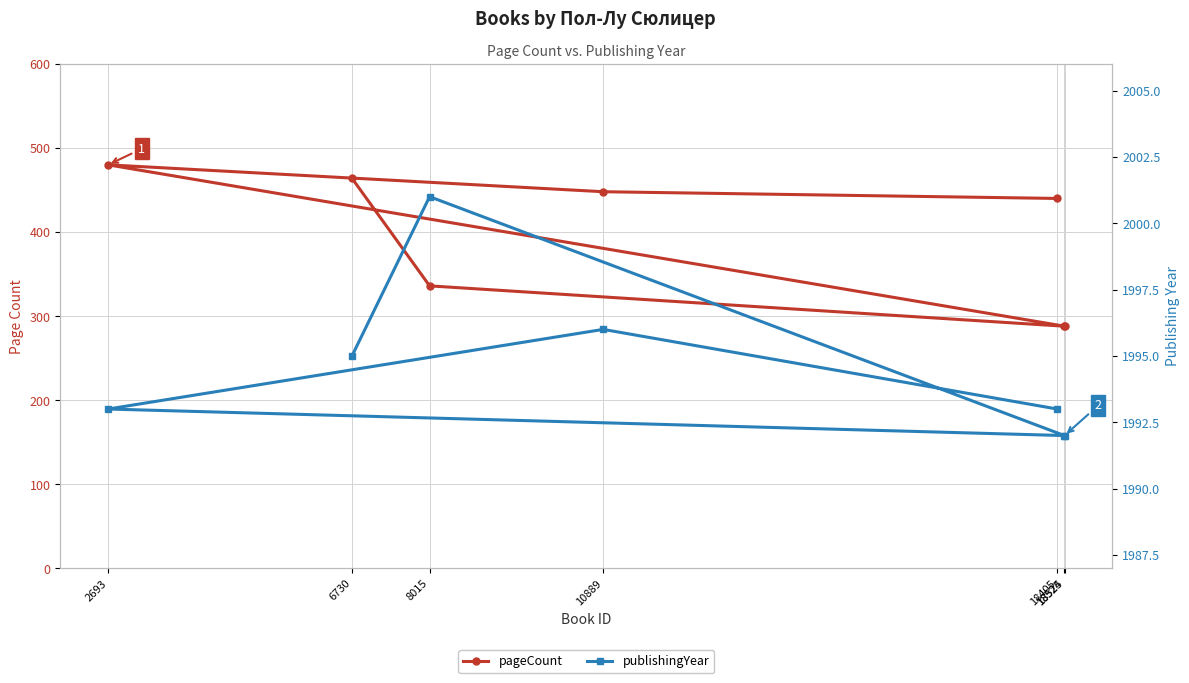

Is the value of pageCount at 18525 greater than the value of publishingYear at 18405?

No